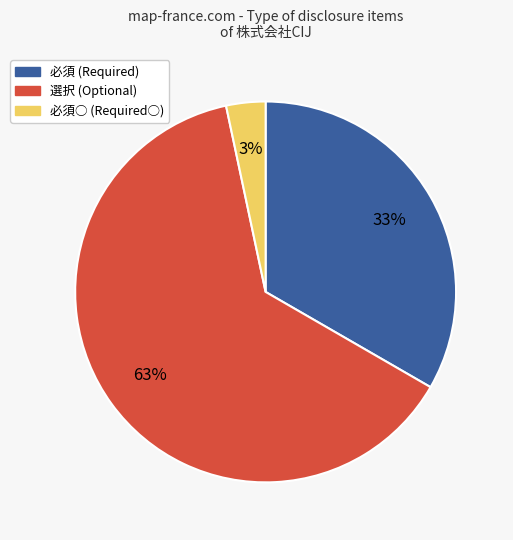

To the nearest percent, what is the average slice percentage?

33%